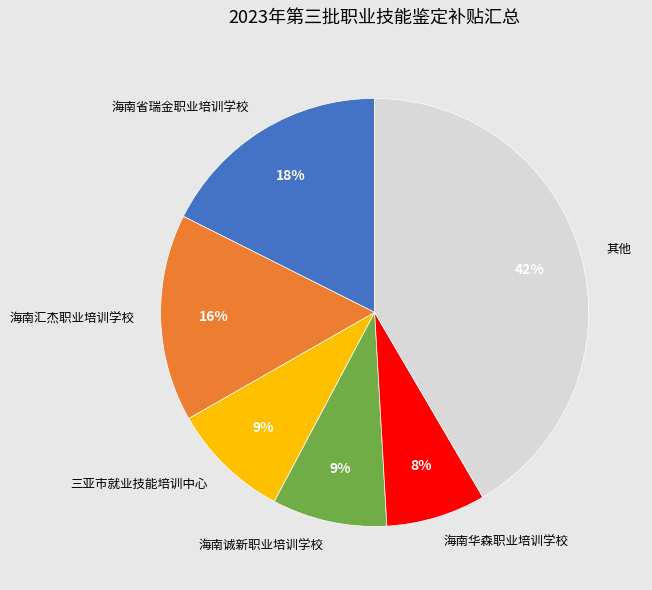

Does any single category account for the majority?

No